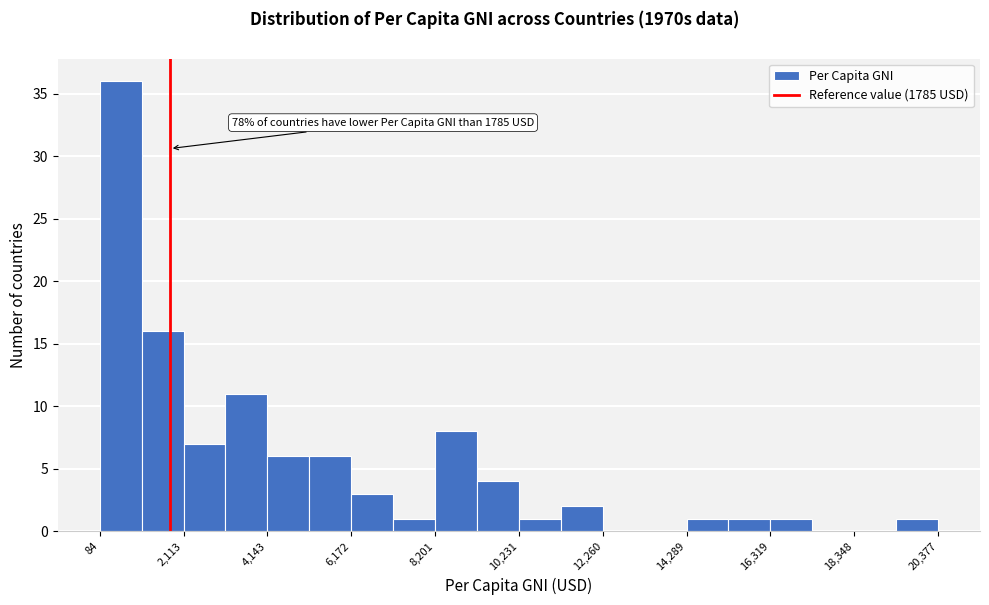

Read against the x-axis, roughly where is the centre of the tallest bar?

500